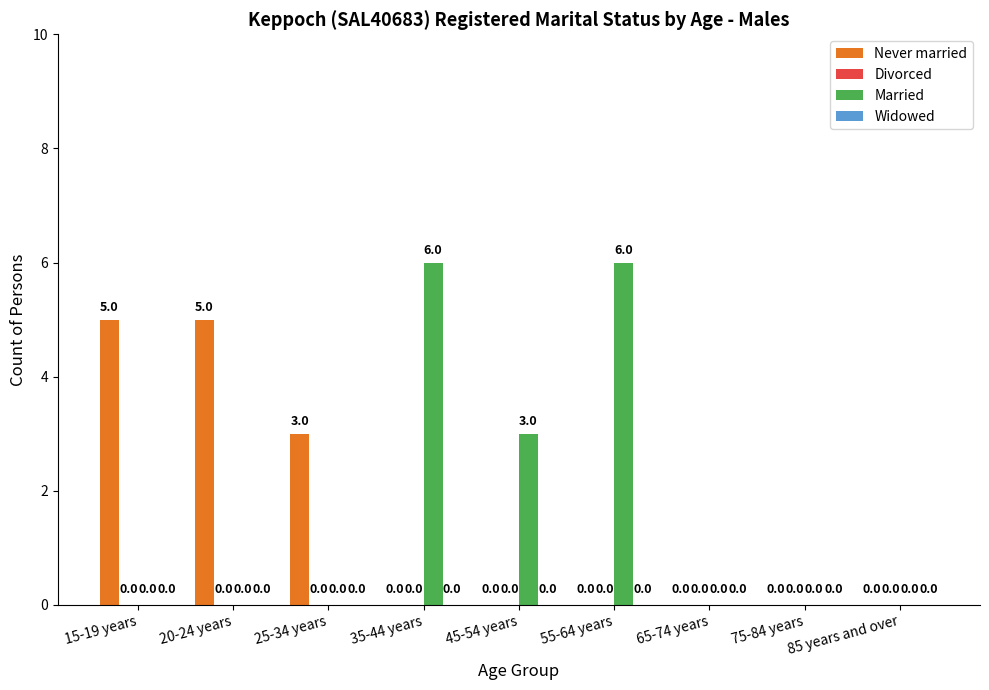

How many Married values are between 0 and 3?

7